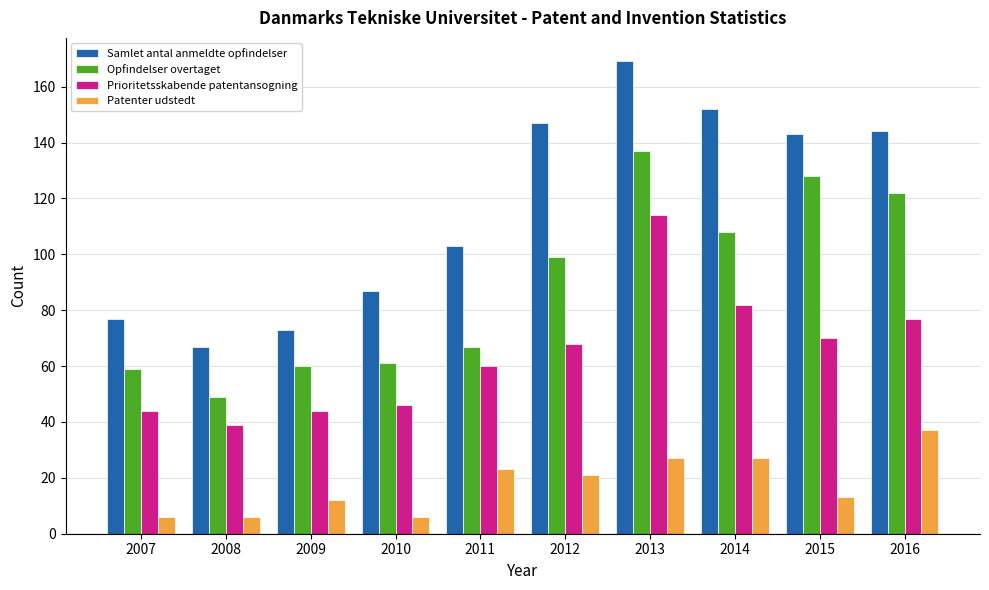

What is the greatest value displayed?

169